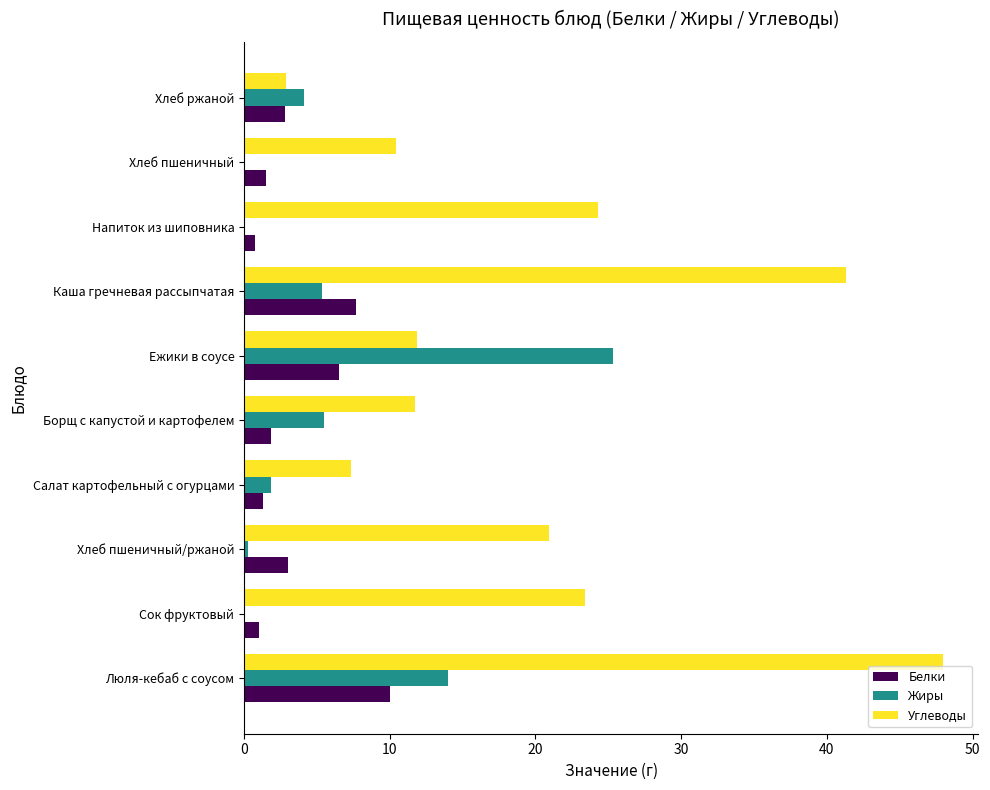

What is the total value across all series at Хлеб ржаной?

9.8